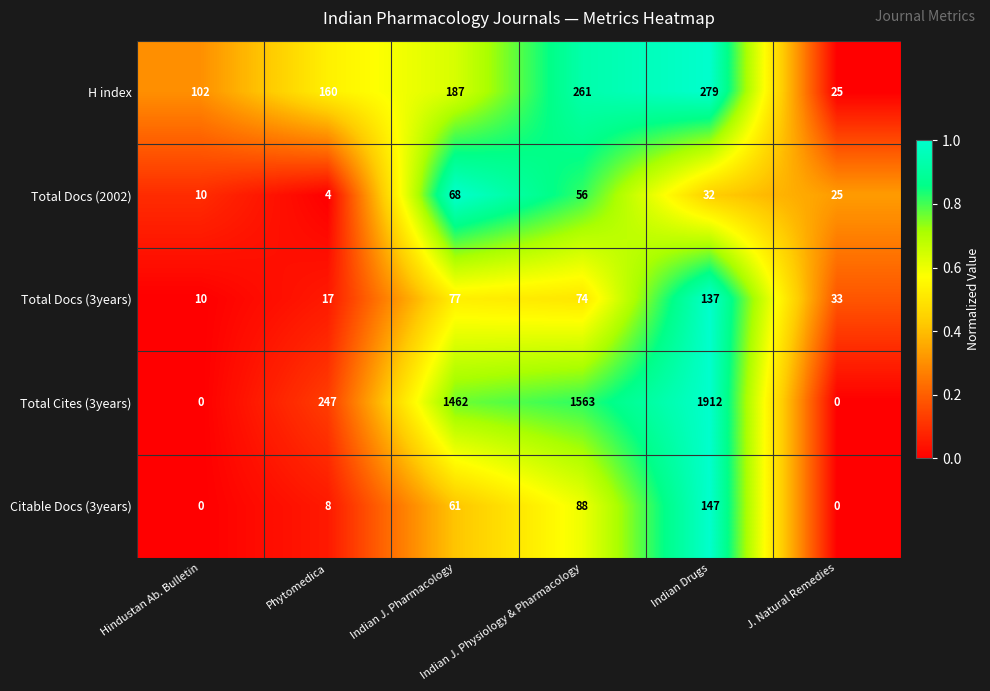

Rank the series at Phytomedica from lowest to highest value.

Total Docs (2002), Citable Docs (3years), Total Docs (3years), H index, Total Cites (3years)